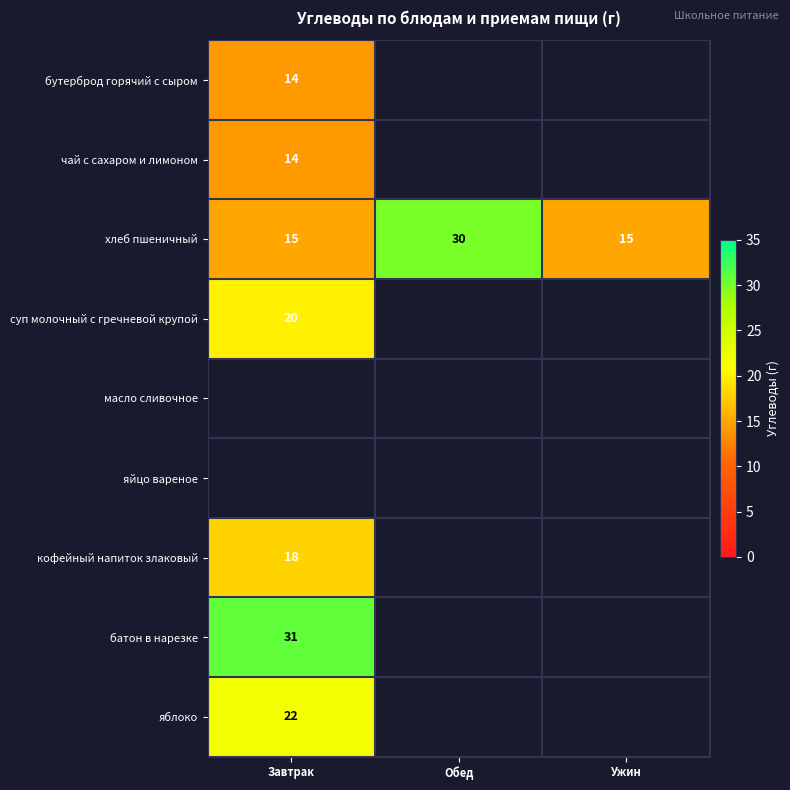

Read the хлеб пшеничный value at Завтрак.

15